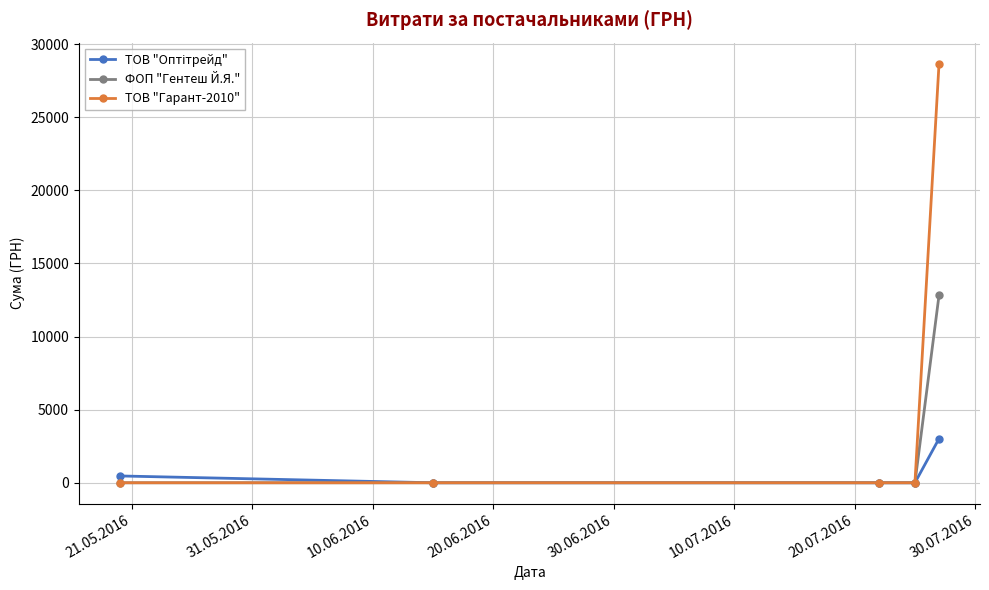

What is the highest value of the ФОП "Гентеш Й.Я." series?

12831